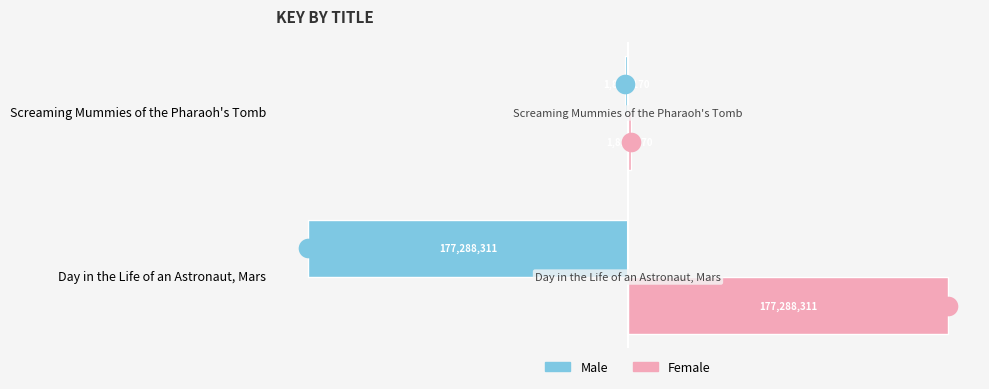

Which series contains the lowest Y value?

Male